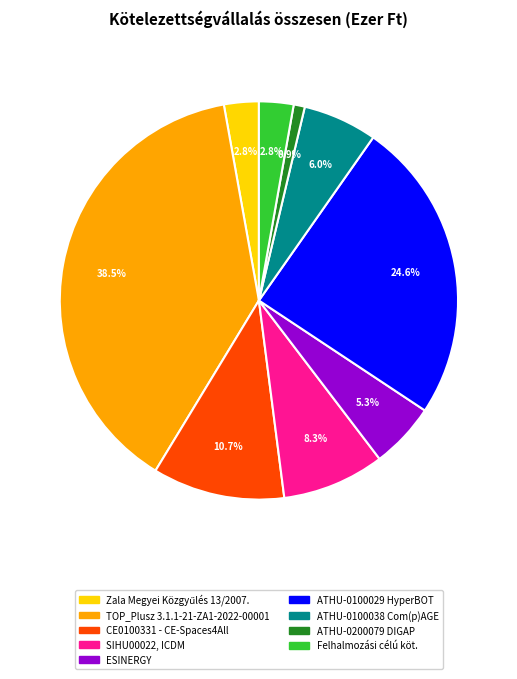

To the nearest percent, what portion does ATHU-0200079 DIGAP represent?

1%